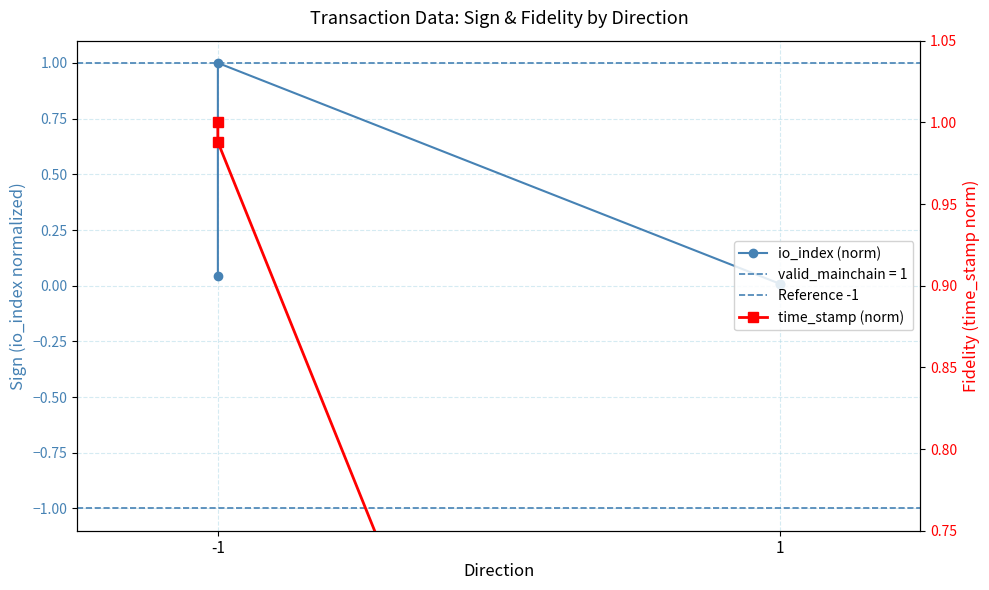

How many interior local peaks does the io_index series have?

1